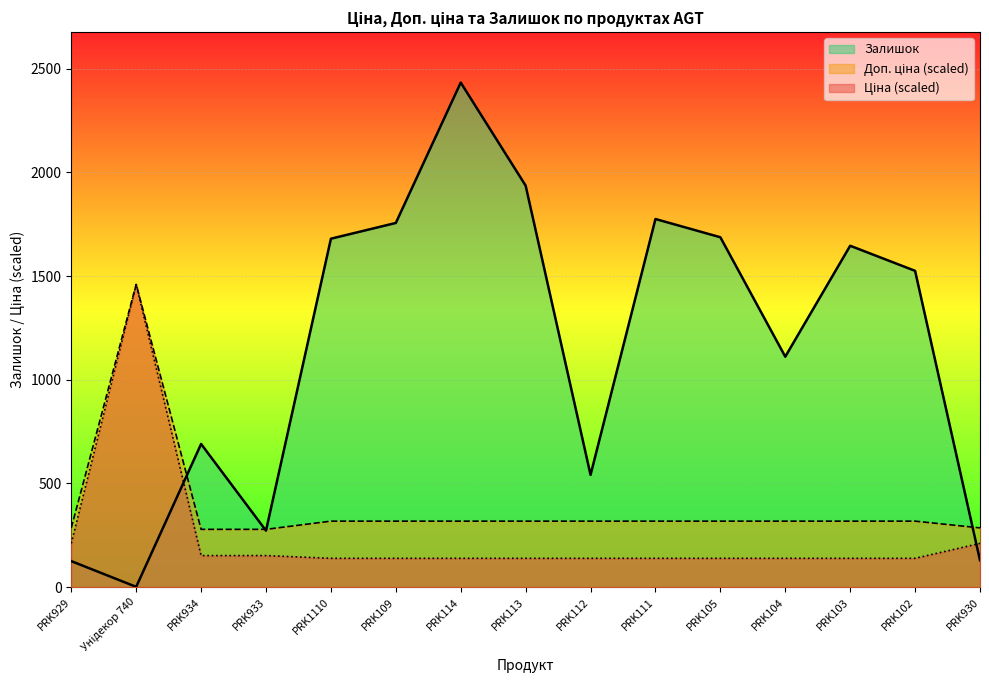

True or false: Ціна and Доп. ціна intersect in this chart.

False